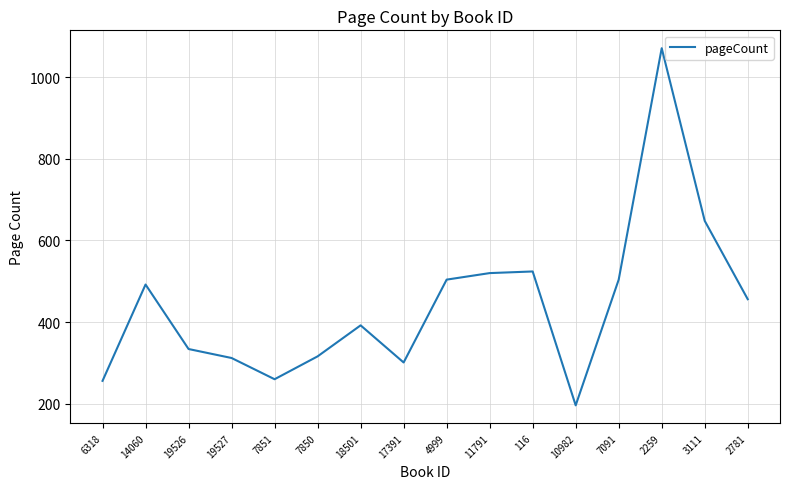

What is the change in value from 14060 to 17391?

-191